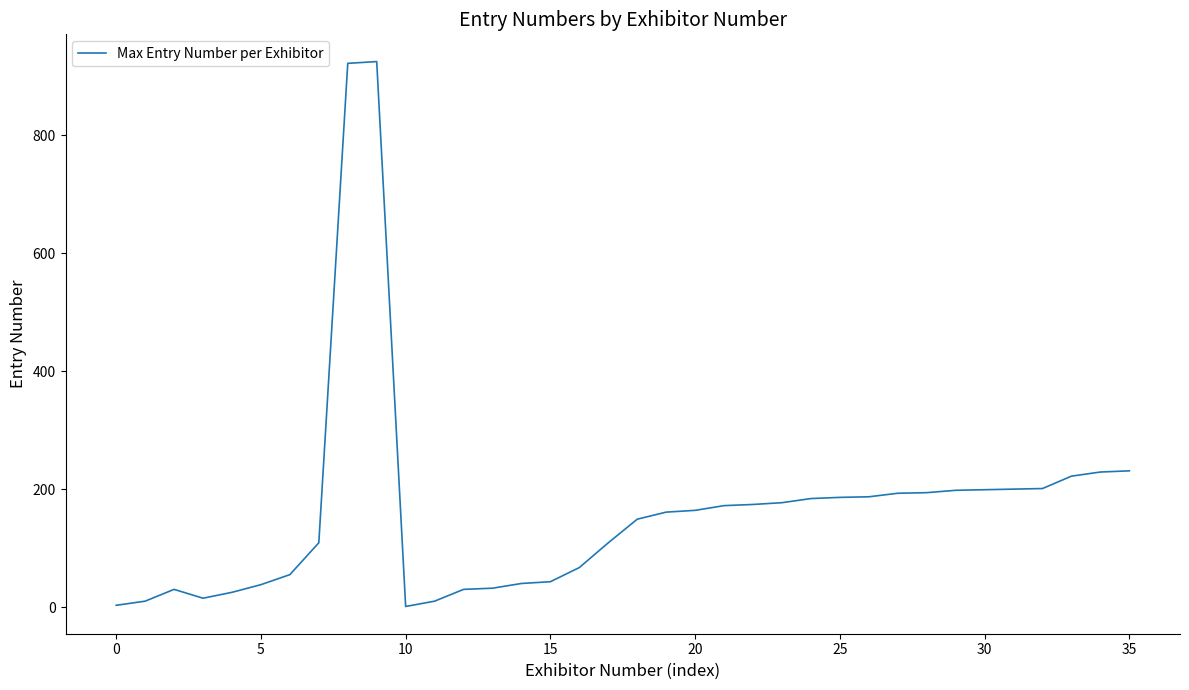

What is the difference between the maximum and minimum values?

924